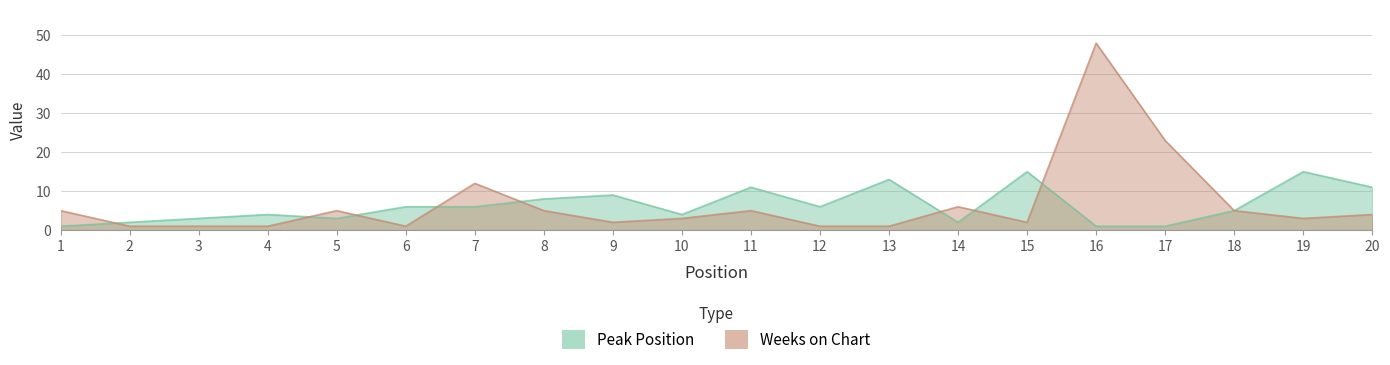

What is the maximum value for Weeks on Chart?

48